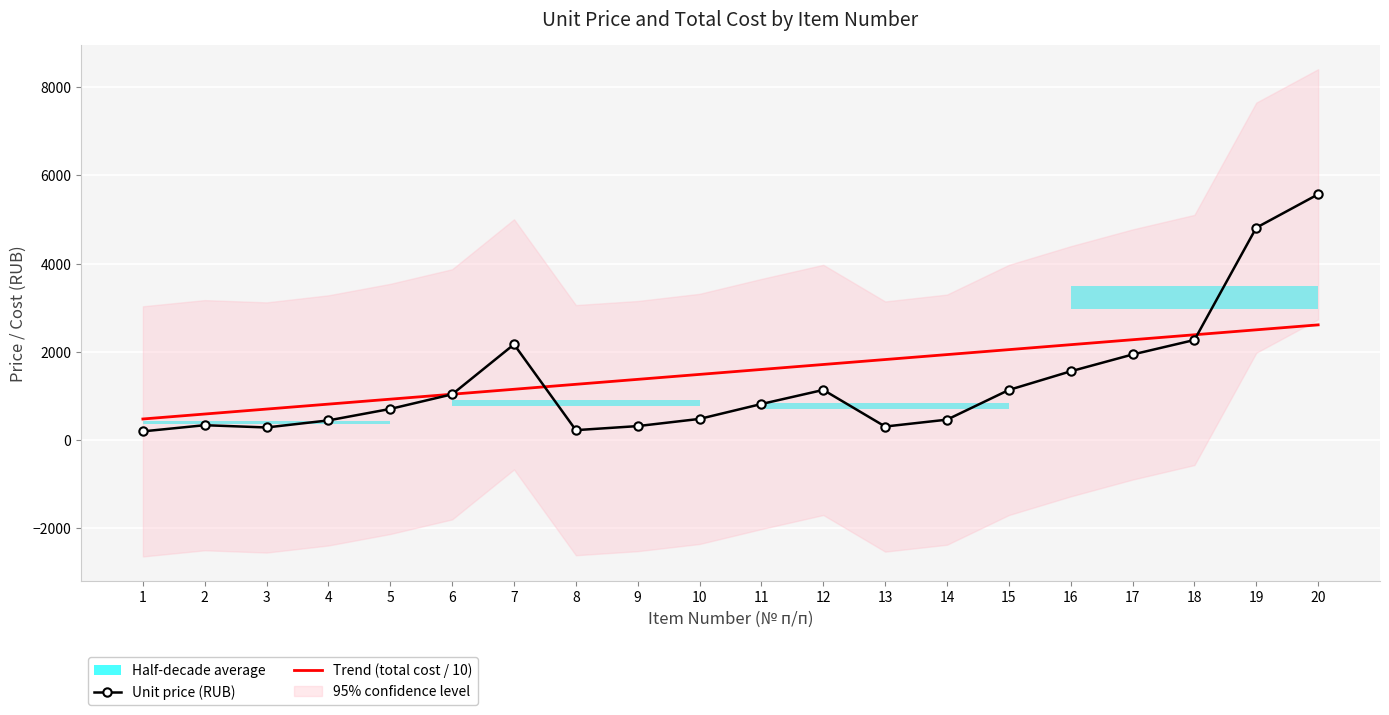

What is the minimum value for Trend (total cost / 10)?

475.4